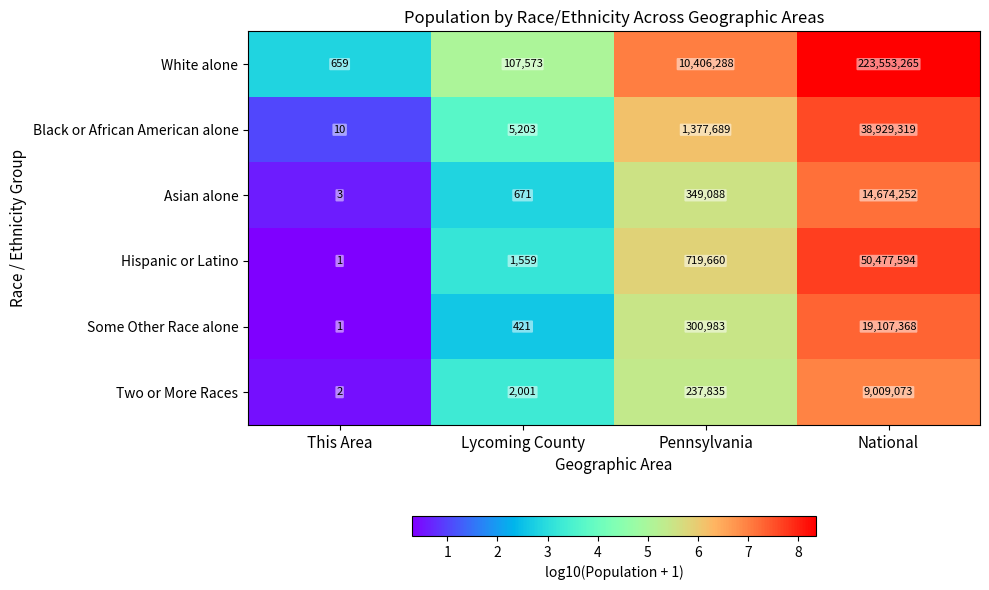

What is the sum of the Hispanic or Latino values at National and Pennsylvania?

51197254